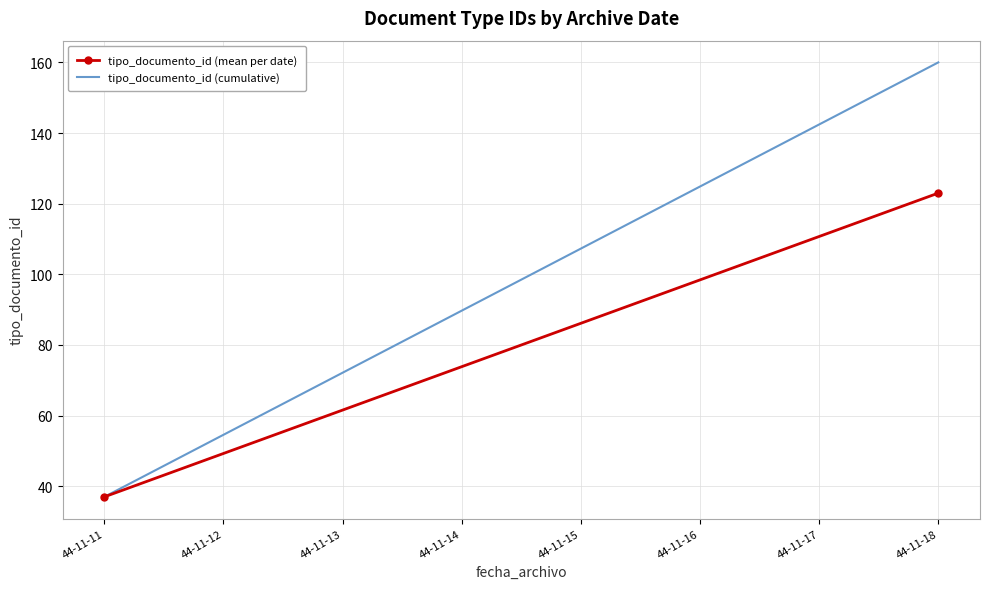

What are all the series names shown in the legend?

tipo_documento_id (mean per date), tipo_documento_id (cumulative)